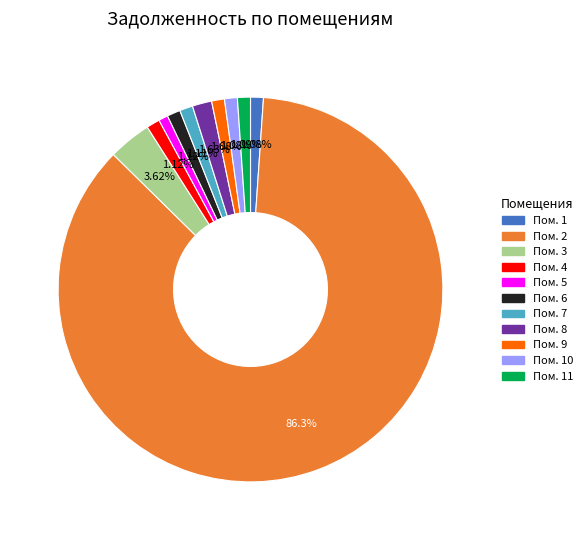

Is there any slice that represents more than half of the pie?

Yes